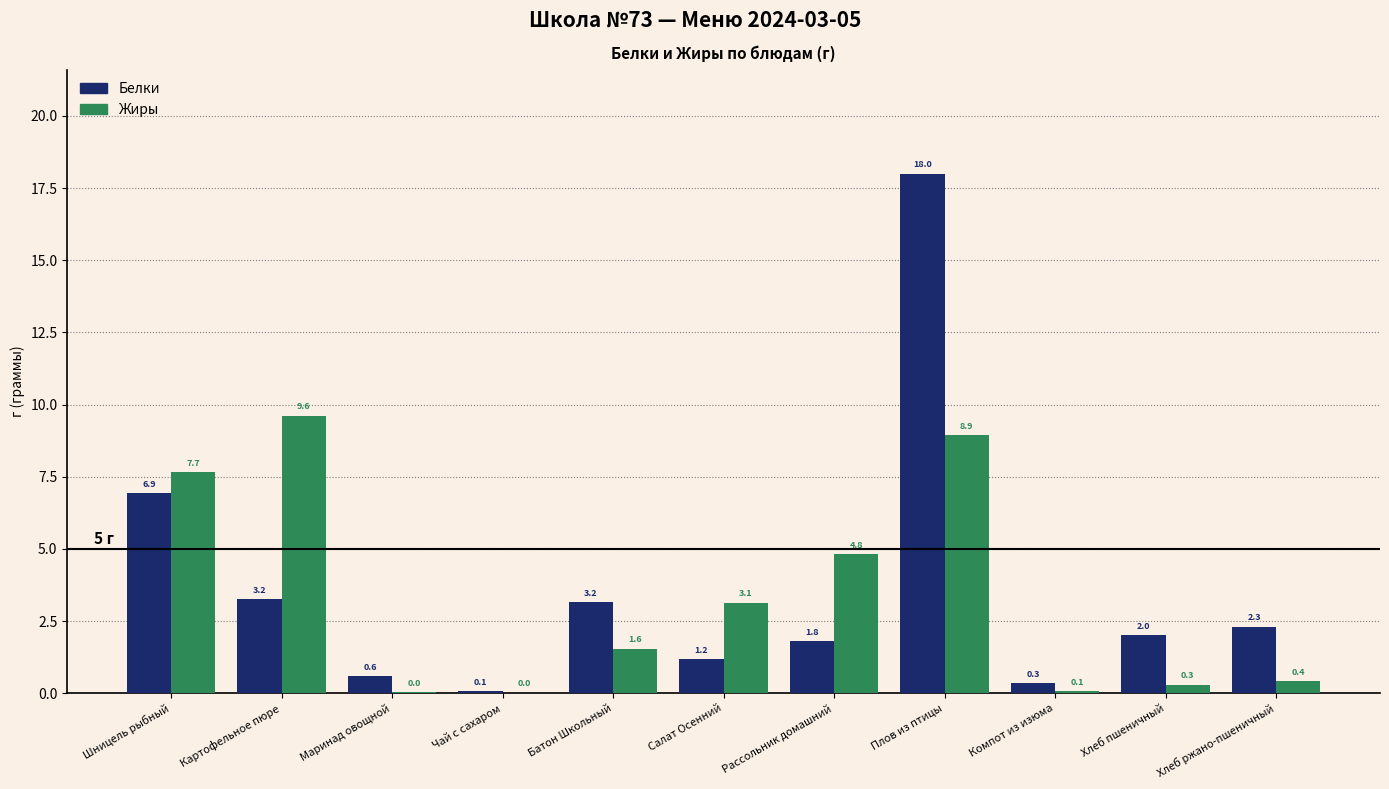

Read the Белки value at Шницель рыбный.

6.9